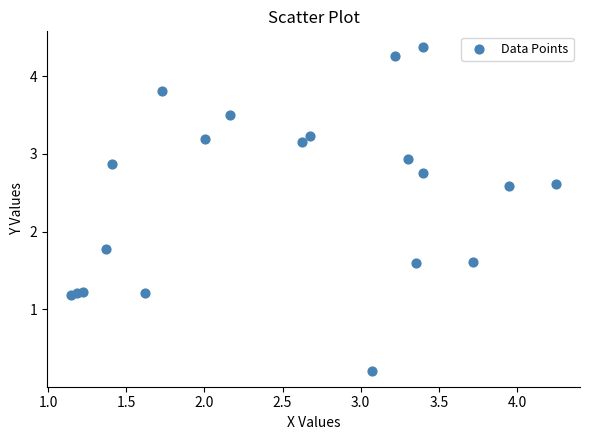

What Y value in the scatter plot is closest to 2?

1.8